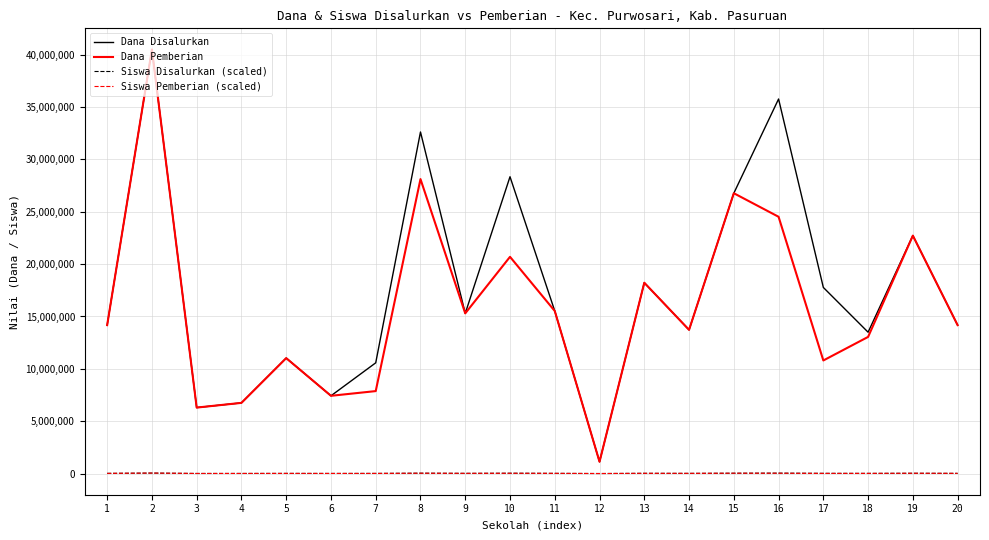

Which series changed the most between 16 and 20?

Dana Disalurkan